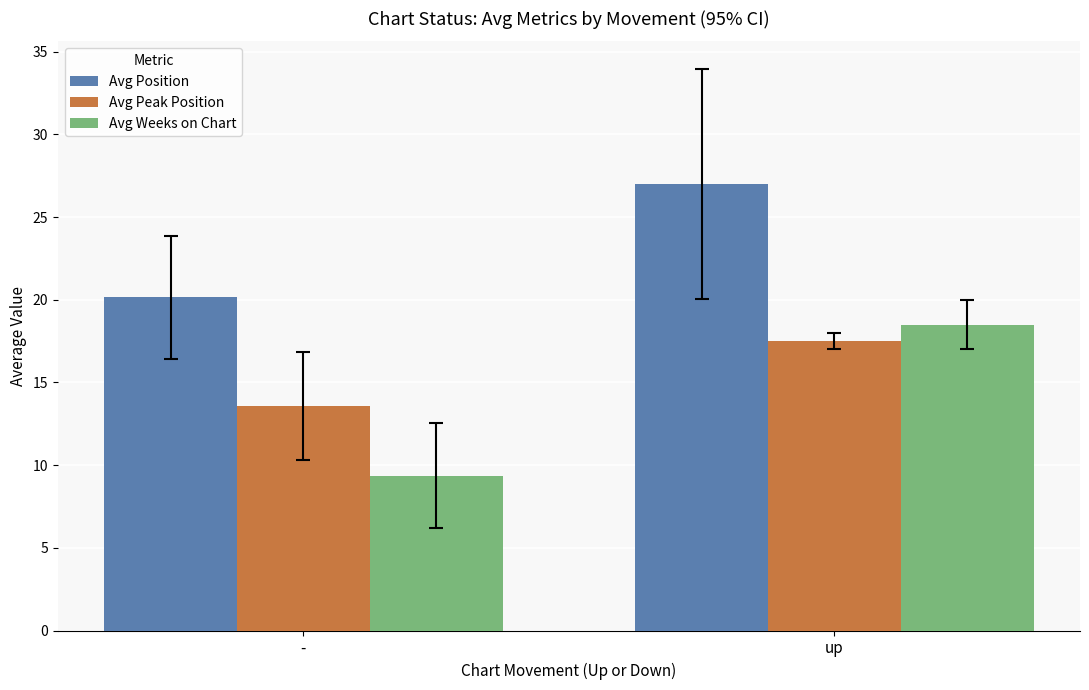

What is the spread (max minus min) of values at up?

9.5